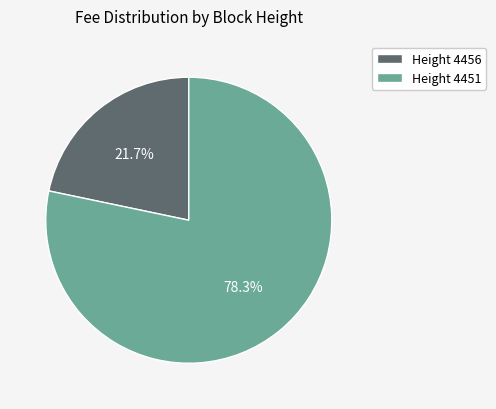

Rank the categories by value from highest to lowest.

Height 4451, Height 4456